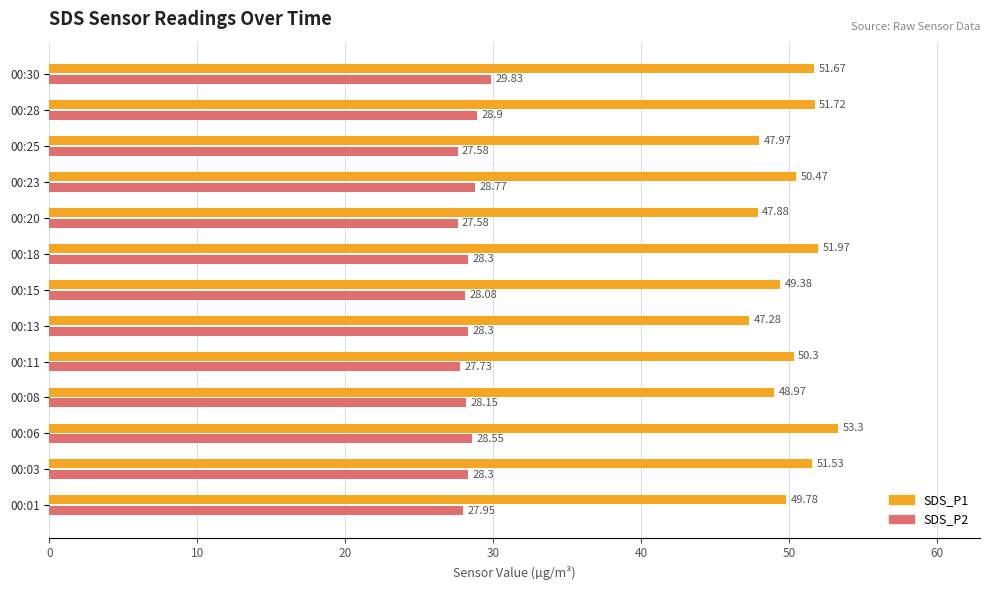

What is the sum of all SDS_P2 values?

368.0